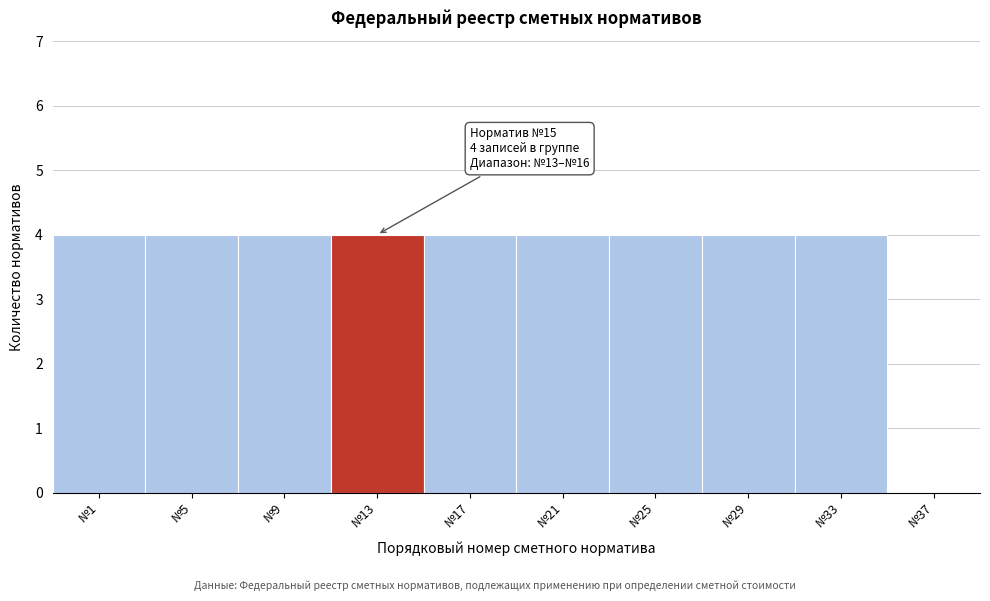

Reading right to left, extract all data points from this chart.

№37=0	№33=4	№29=4	№25=4	№21=4	№17=4	№13=4	№9=4	№5=4	№1=4